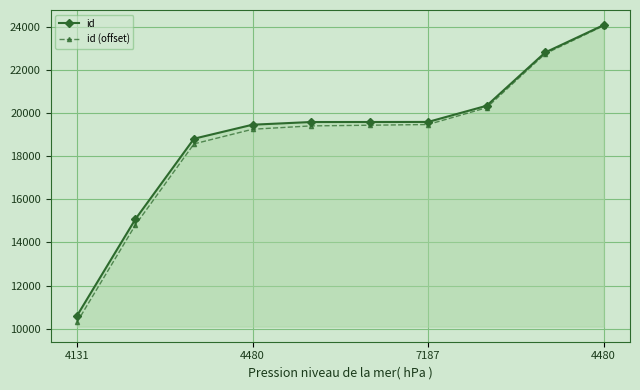

Which series has the largest range (max minus min)?

id (offset)